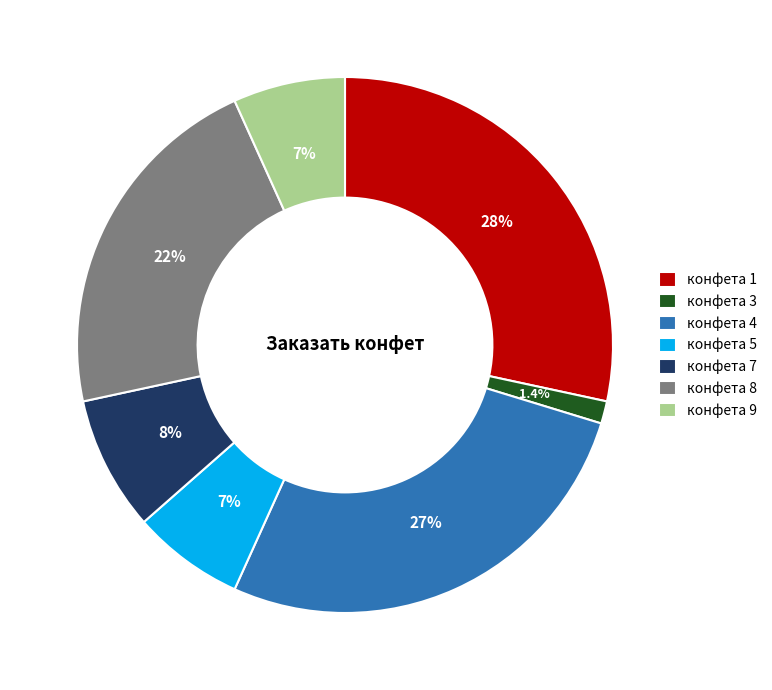

To the nearest percent, what is the difference between the конфета 4 and конфета 7 slice percentages?

19%